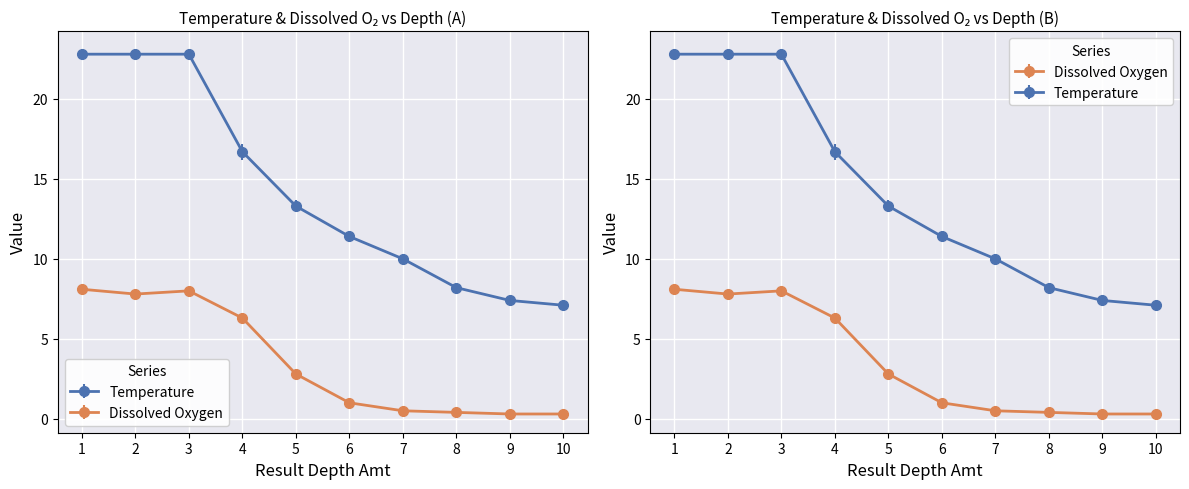

True or false: Temperature has a value of 16.1 at 7.

False